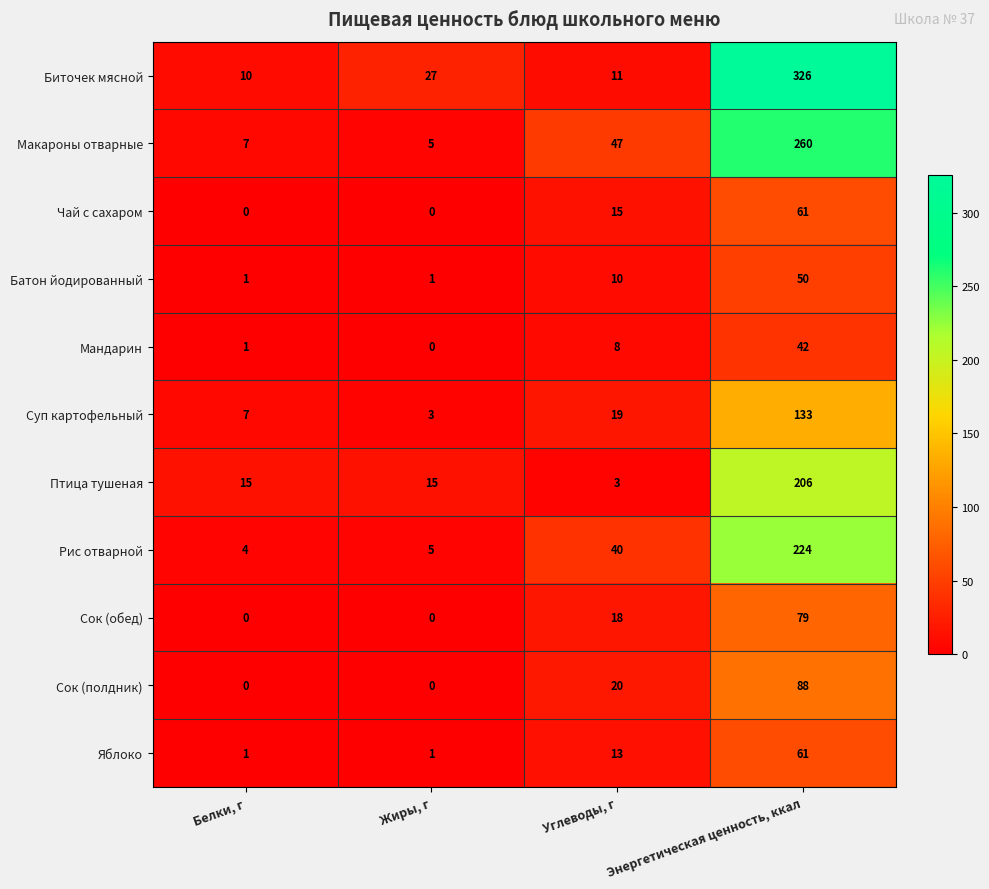

At how many categories does at least one series exceed 303?

1